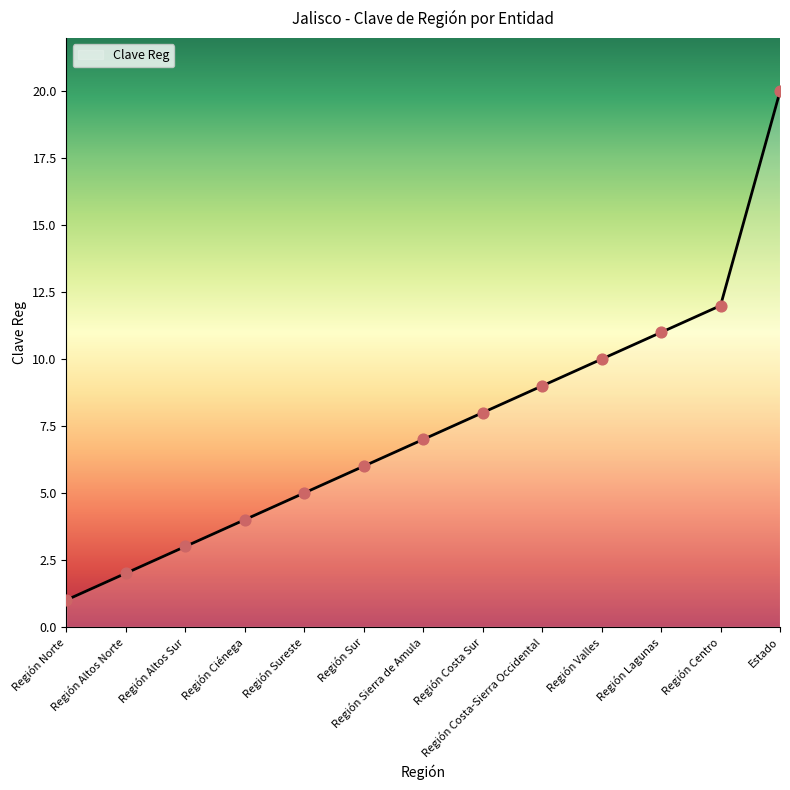

What is the ratio of the value at Región Norte to the value at Región Valles?

0.1